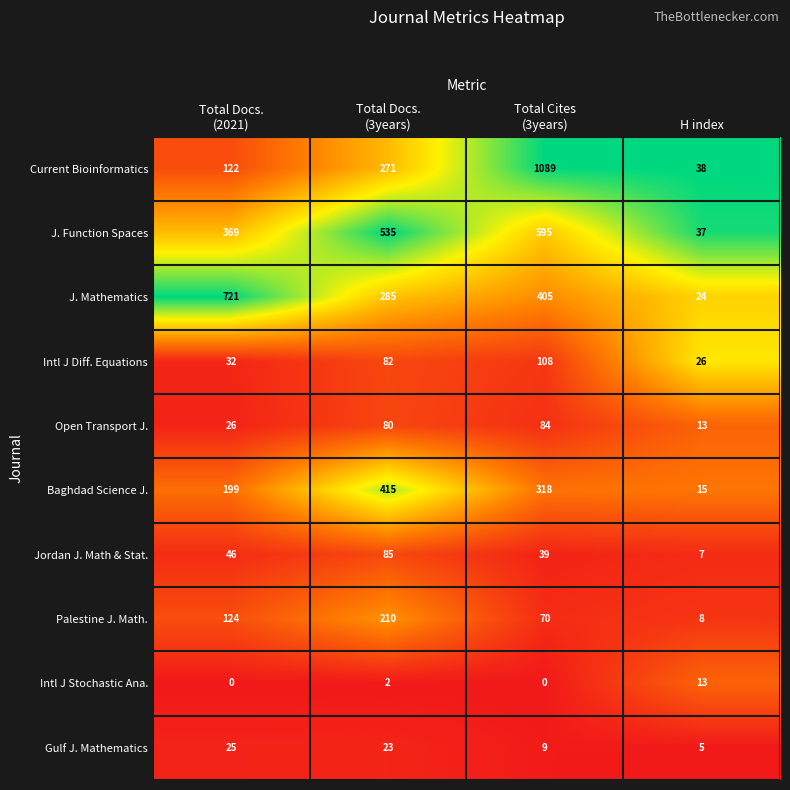

What is the difference between the maximum and minimum values in the Gulf J. Mathematics series?

20